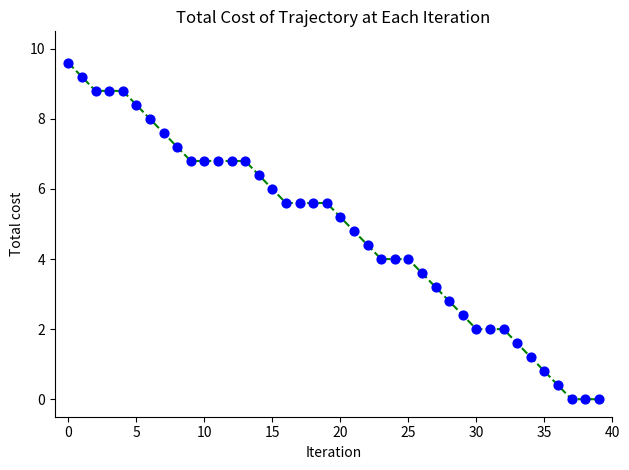

What is the range of Y values (max minus min)?

9.6